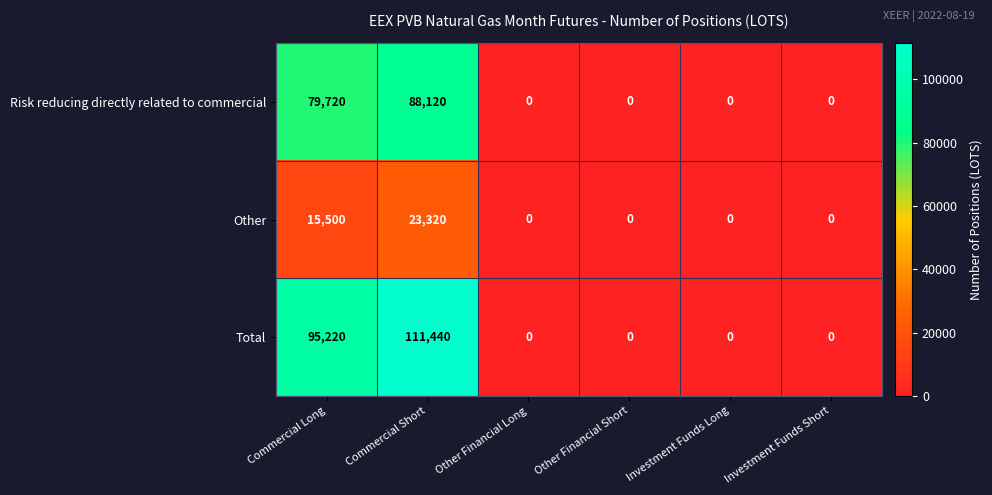

Is it true that Risk reducing directly related to commercial equals 0 at Investment Funds Short?

True